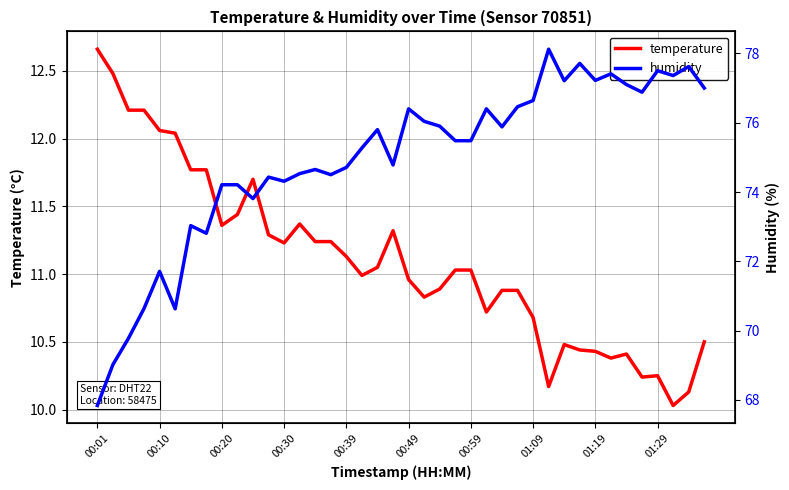

True or false: temperature has a value of 2.2 at 01:19.

False